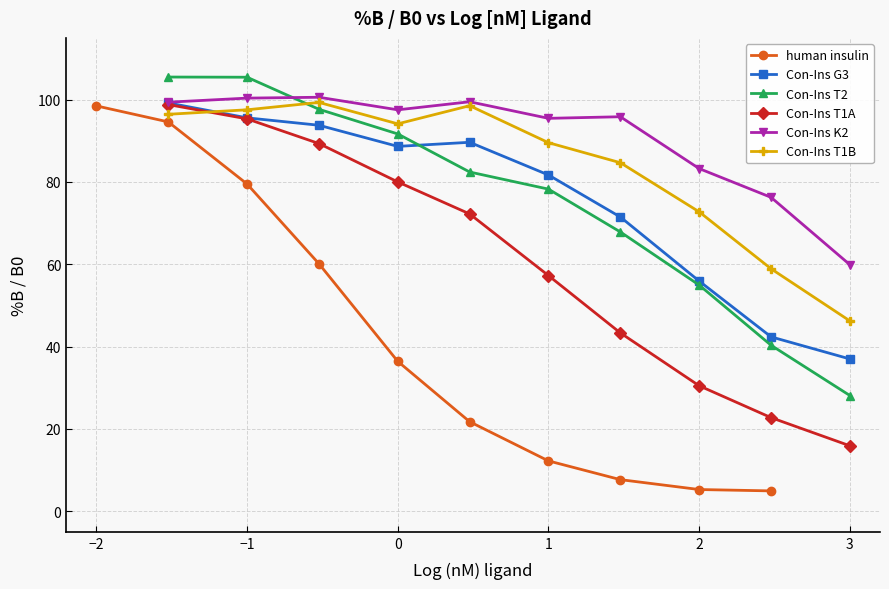

True or false: Con-Ins T1B and Con-Ins K2 intersect in this chart.

False